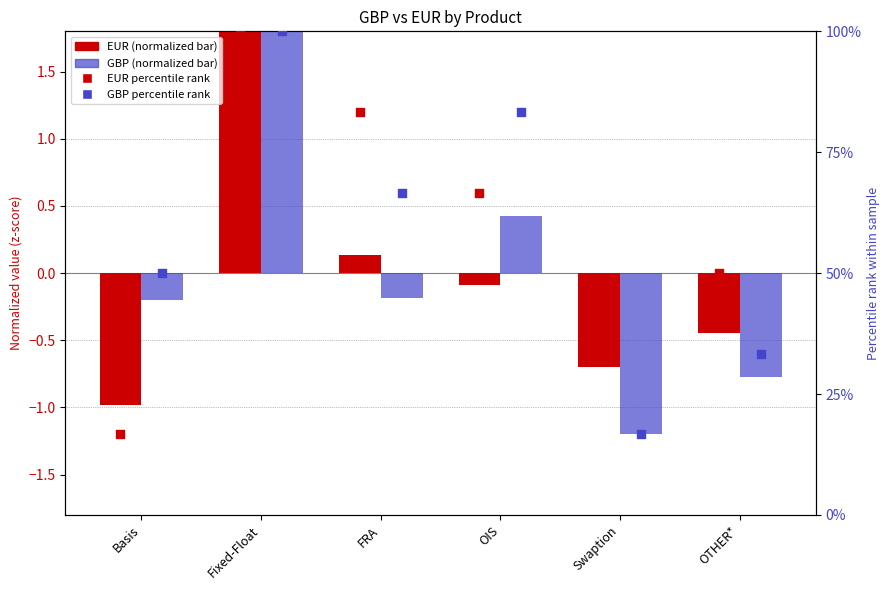

At which category is the sum across all series the highest?

Fixed-Float